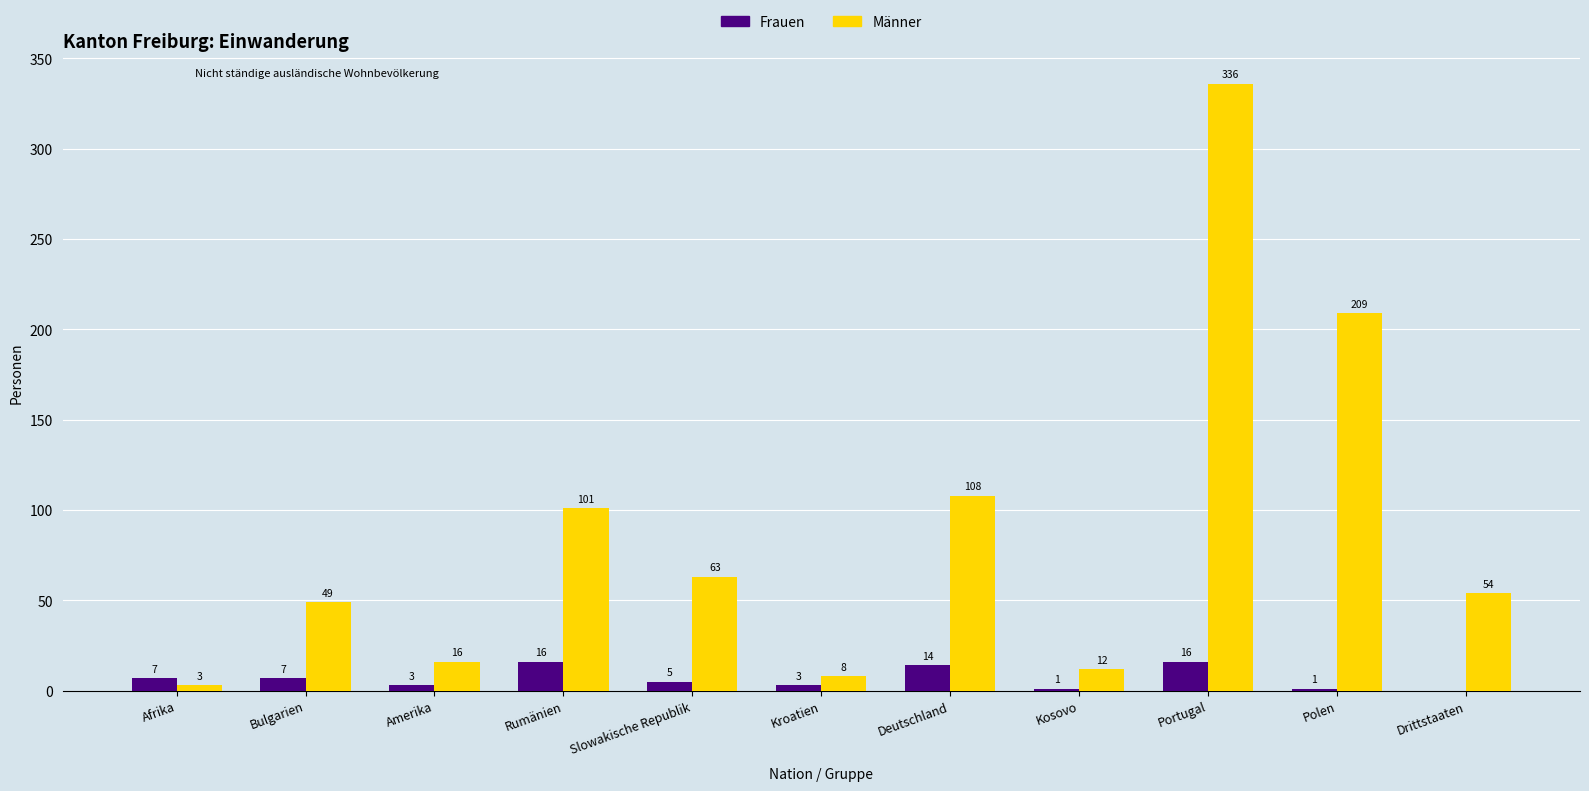

Which category has the highest value in the Männer series?

Portugal